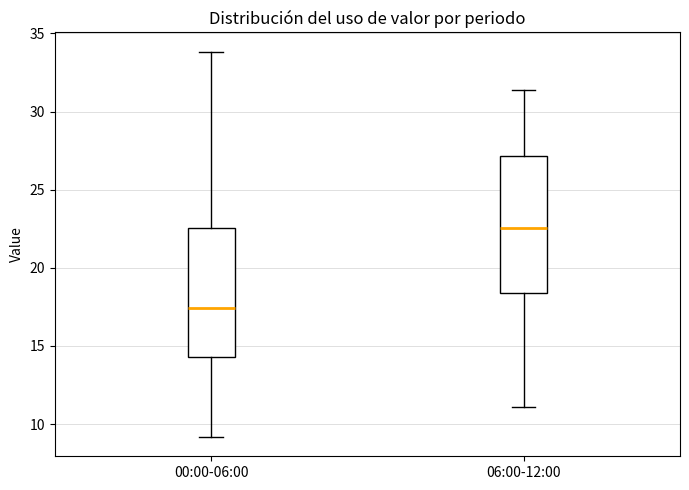

Reading left to right, read every box against the y-axis: the position of its median line, the range the box covers, and the ends of its whiskers. The values are not printed on the chart, so give them approximately, as read against the axis.

00:00-06:00: median 17.5, box 14.5 to 22.5, whiskers 9.0 to 34.0
06:00-12:00: median 22.5, box 18.5 to 27.0, whiskers 11.0 to 31.5